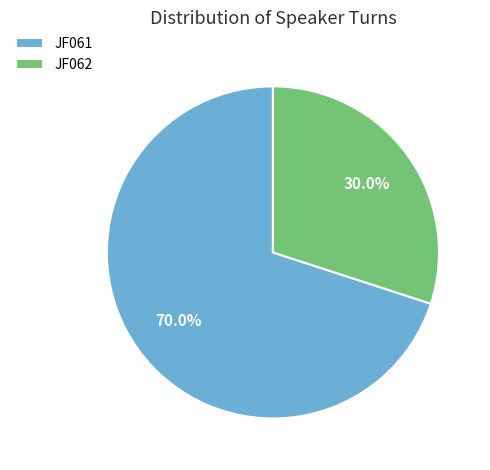

To the nearest percent, what is the average slice percentage?

50%